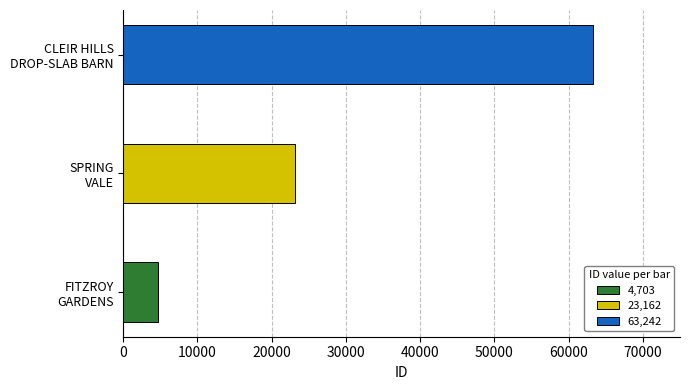

List the labels in order of value, smallest first.

FITZROY GARDENS, SPRING VALE, CLEIR HILLS DROP-SLAB BARN